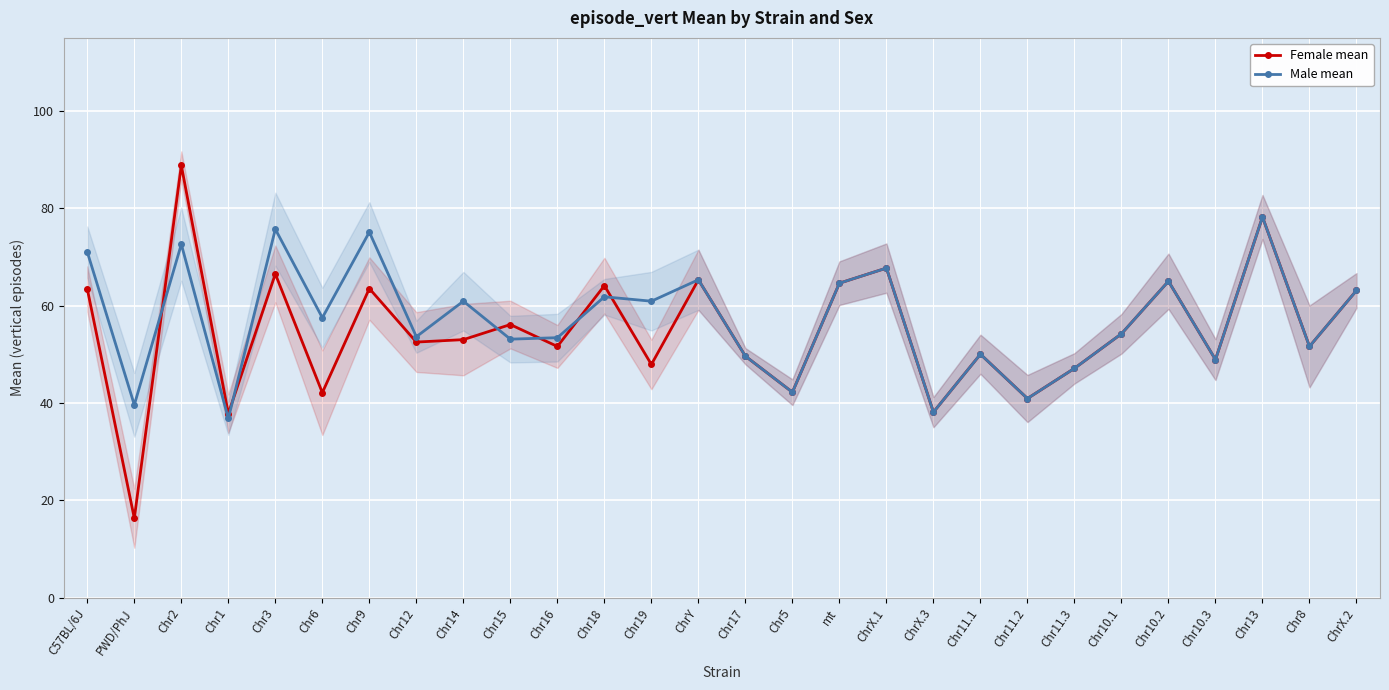

List the labels in order of Female mean value, largest first.

Chr2, Chr13, ChrX.1, Chr3, ChrY, Chr10.2, mt, Chr18, Chr9, C57BL/6J, ChrX.2, Chr15, Chr10.1, Chr14, Chr12, Chr16, Chr8, Chr11.1, Chr17, Chr10.3, Chr19, Chr11.3, Chr5, Chr6, Chr11.2, ChrX.3, Chr1, PWD/PhJ